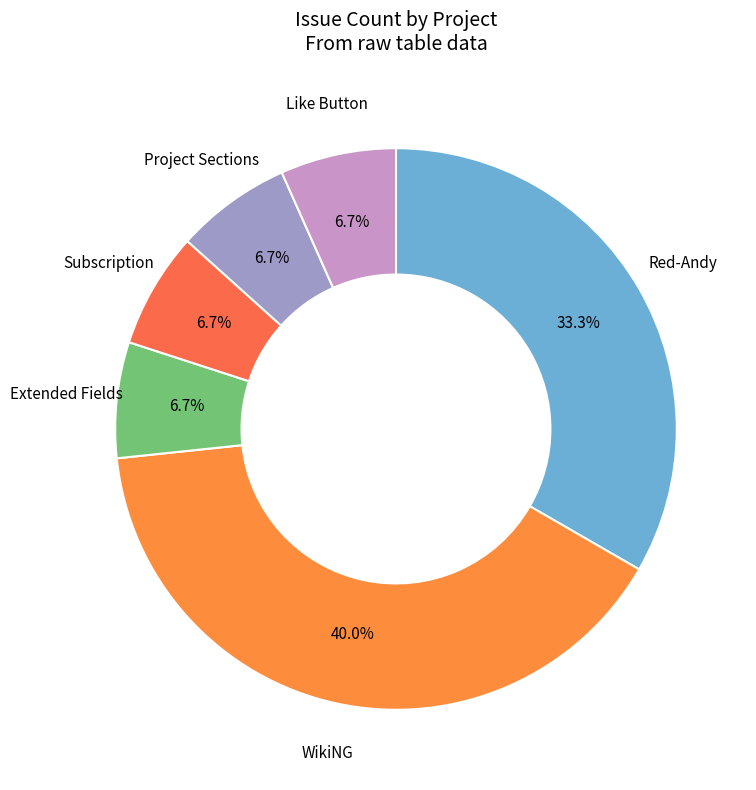

How many slices are in this pie chart?

6